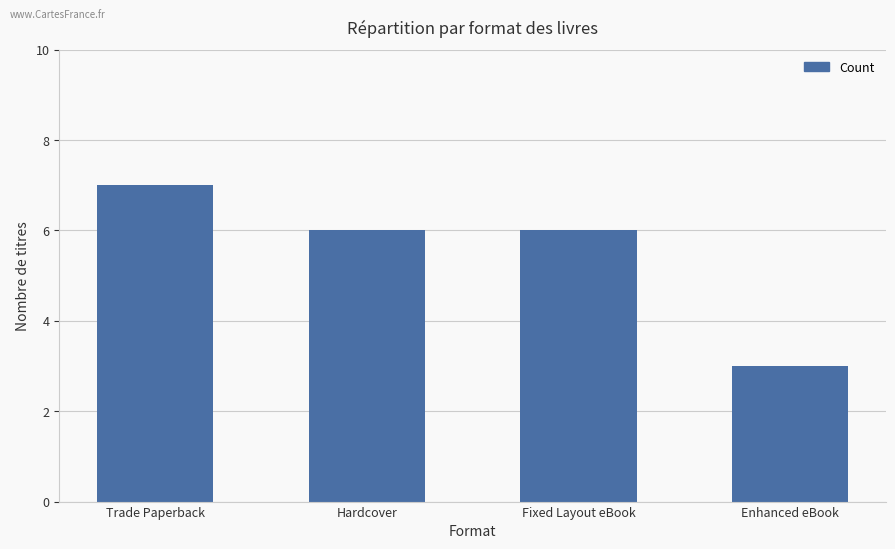

How many bars are there in total?

4